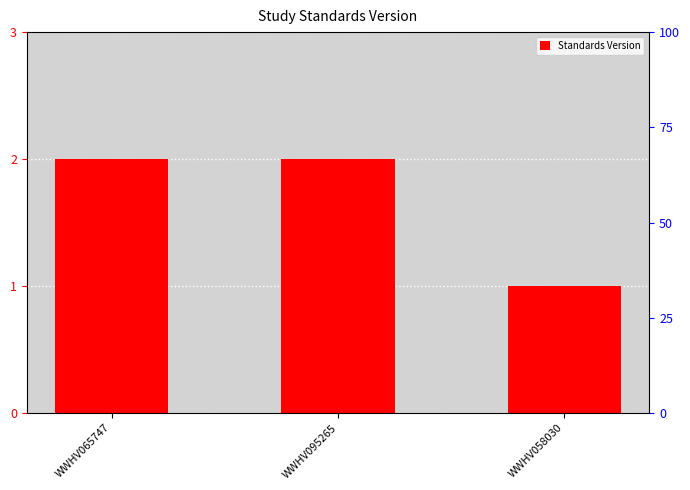

What is the label of the 1st bar from the right?

WWHV058030